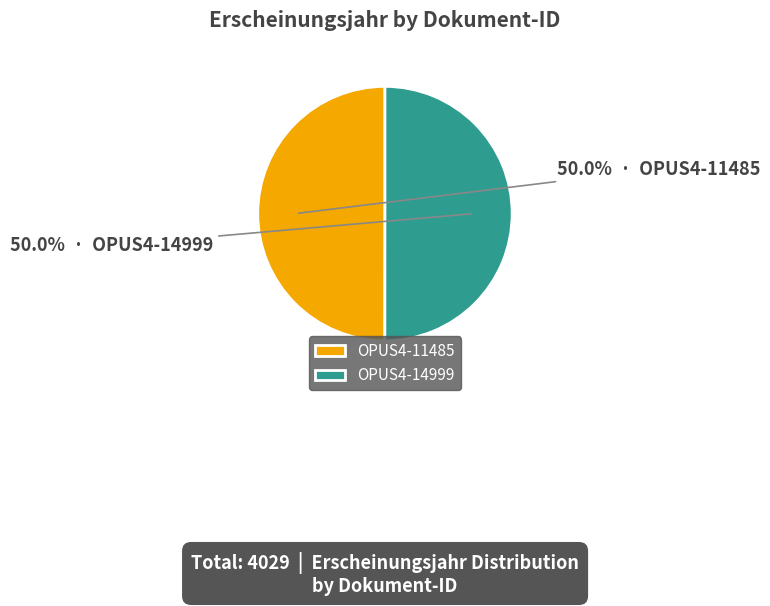

Is the sum of OPUS4-14999 and OPUS4-11485 greater than half?

Yes